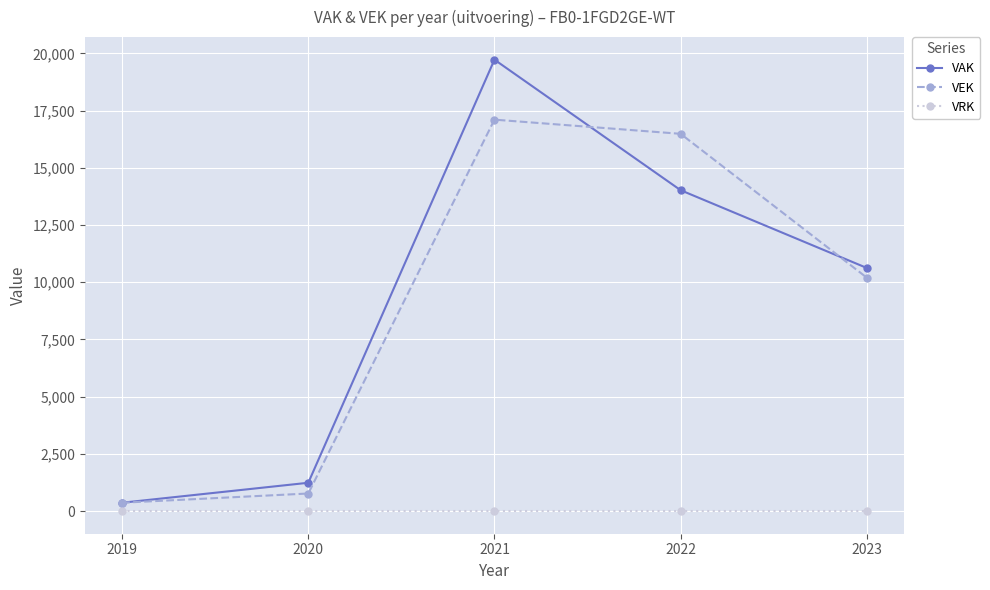

Reading left to right, extract all data points from this chart.

VAK: 368	1240	19724	14022	10625
VEK: 368	771	17104	16485	10202
VRK: 0	0	0	0	0